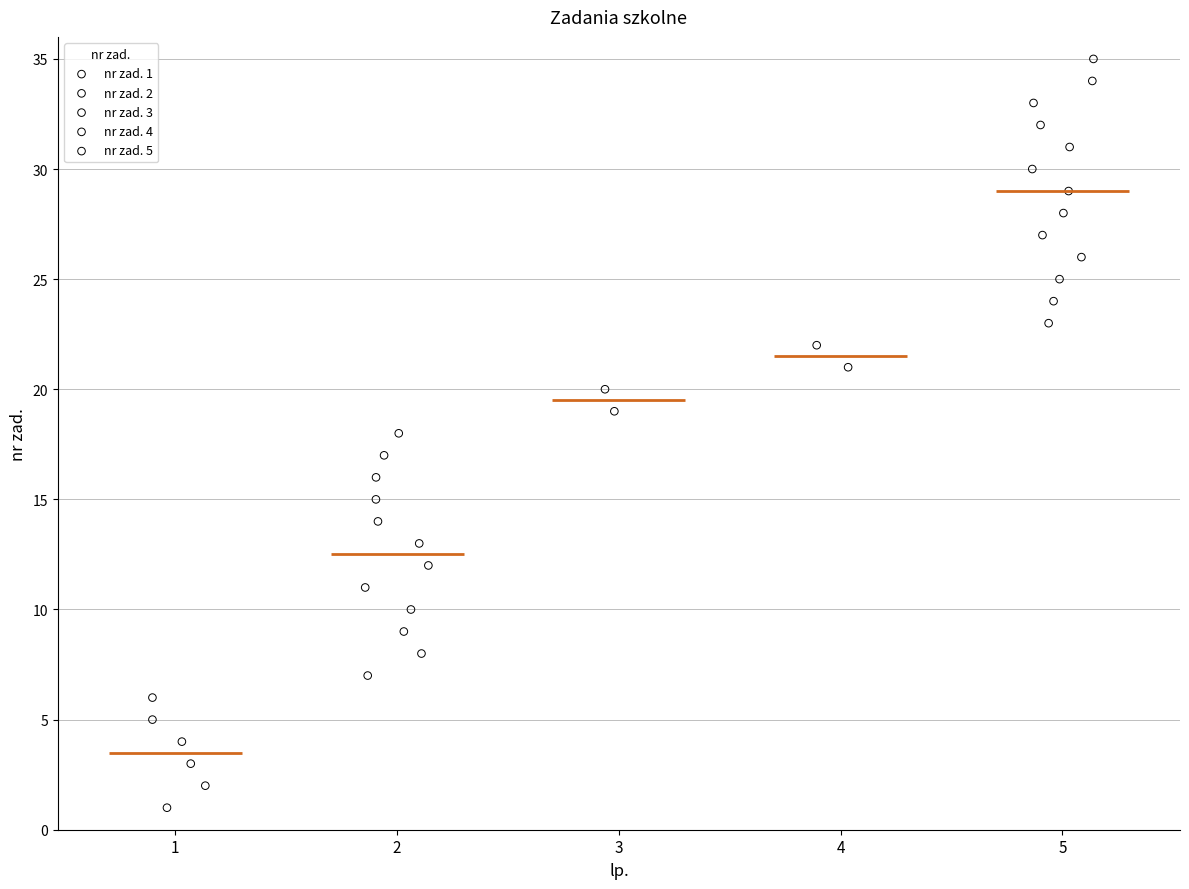

What are all the series names shown in the legend?

nr zad. 1, nr zad. 2, nr zad. 3, nr zad. 4, nr zad. 5